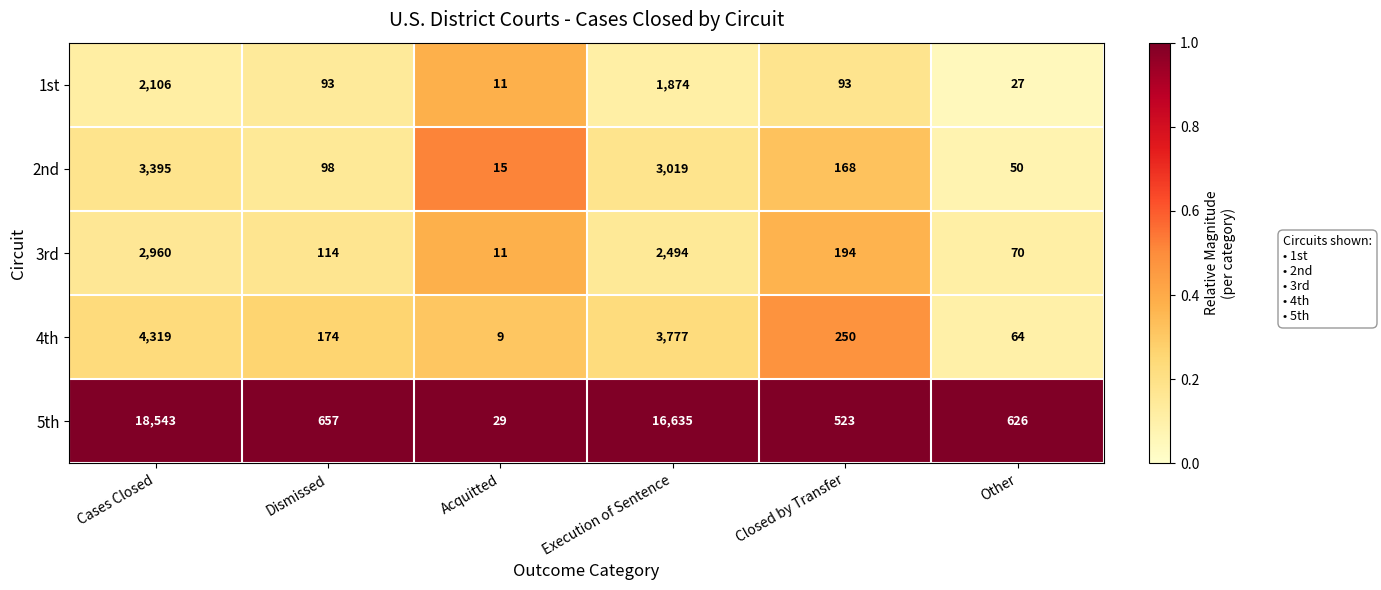

Reading left to right, list all the values displayed in this chart.

1st: 2106	93	11	1874	93	27
2nd: 3395	98	15	3019	168	50
3rd: 2960	114	11	2494	194	70
4th: 4319	174	9	3777	250	64
5th: 18543	657	29	16635	523	626